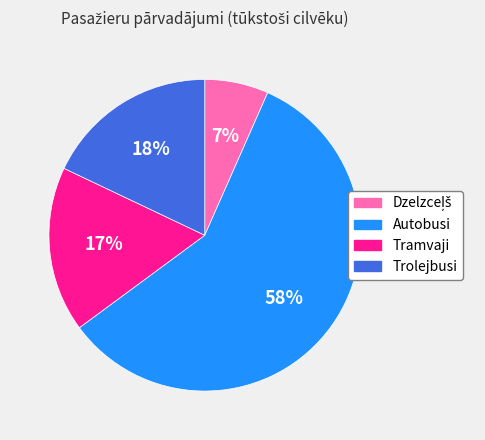

To the nearest percent, what percentage of the pie is Trolejbusi?

18%